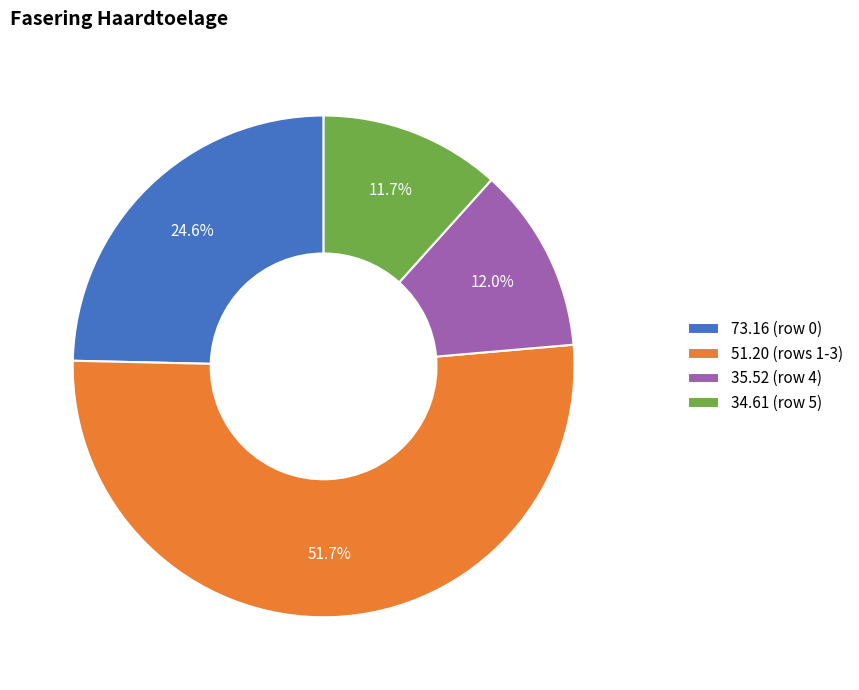

What is the ratio of the value at 35.52 (row 4) to the value at 34.61 (row 5)?

1.0